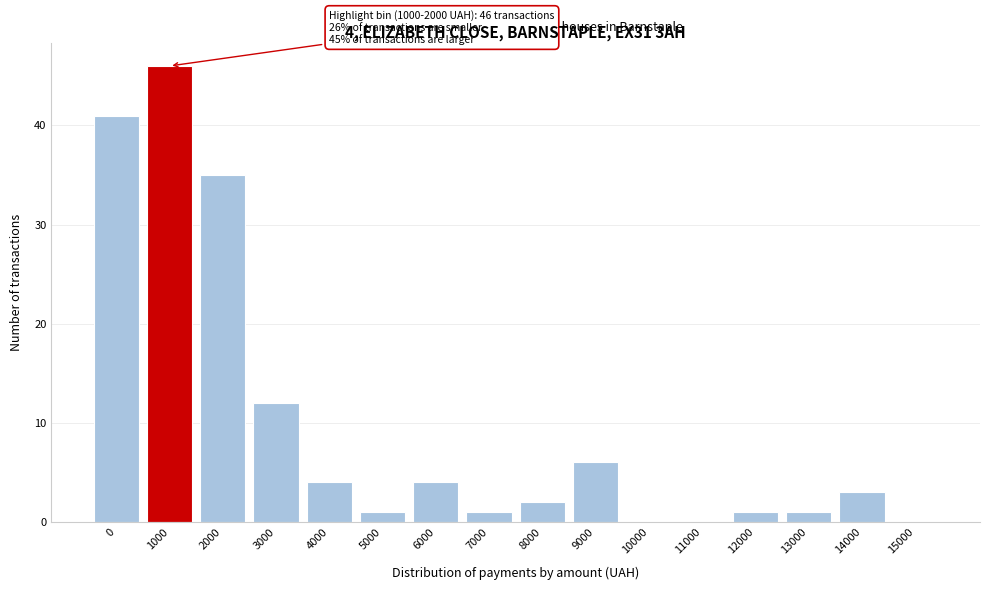

Reading left to right, what are all the values shown in this chart?

0=41	1000=46	2000=35	3000=12	4000=4	5000=1	6000=4	7000=1	8000=2	9000=6	10000=0	11000=0	12000=1	13000=1	14000=3	15000=0